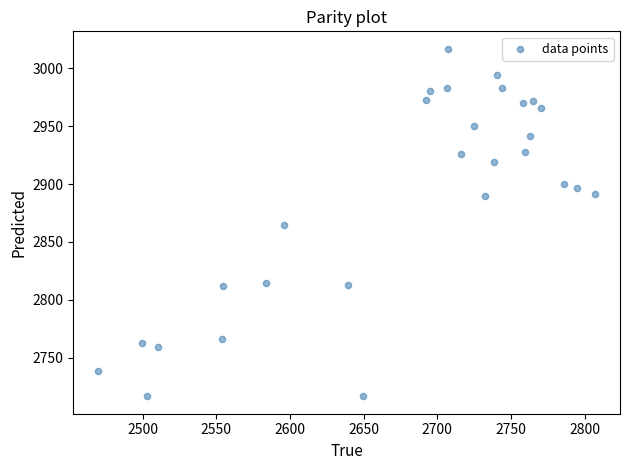

What is the range of X values (max minus min)?

337.2